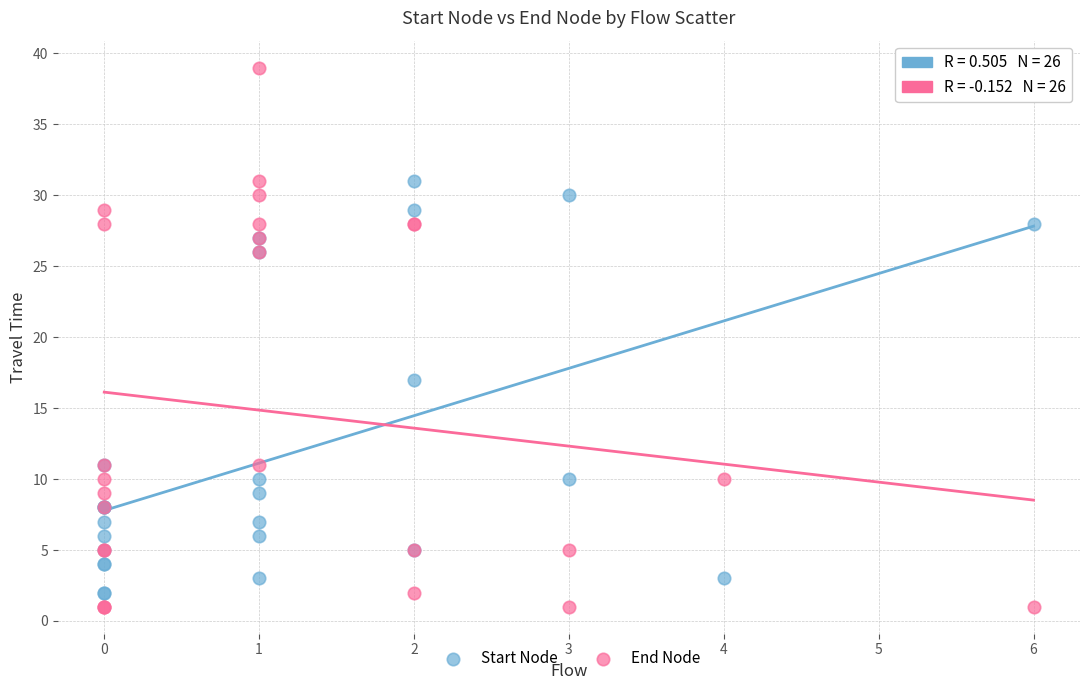

Which series contains the highest Y value?

End Node